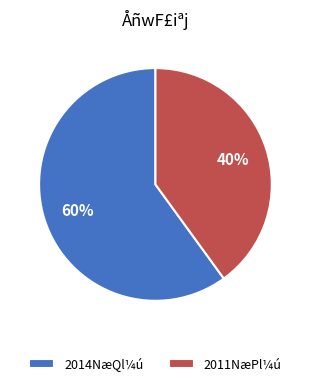

Approximately how many times larger is the value at 2011NæPl¼ú compared to 2014NæQl¼ú?

0.7